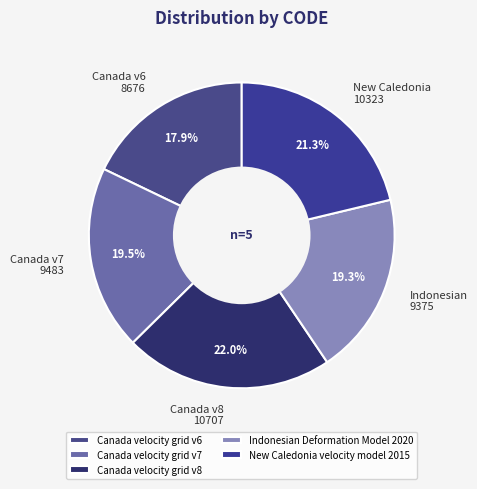

What percentage is the Canada velocity grid v8 slice, to the nearest percent?

22%